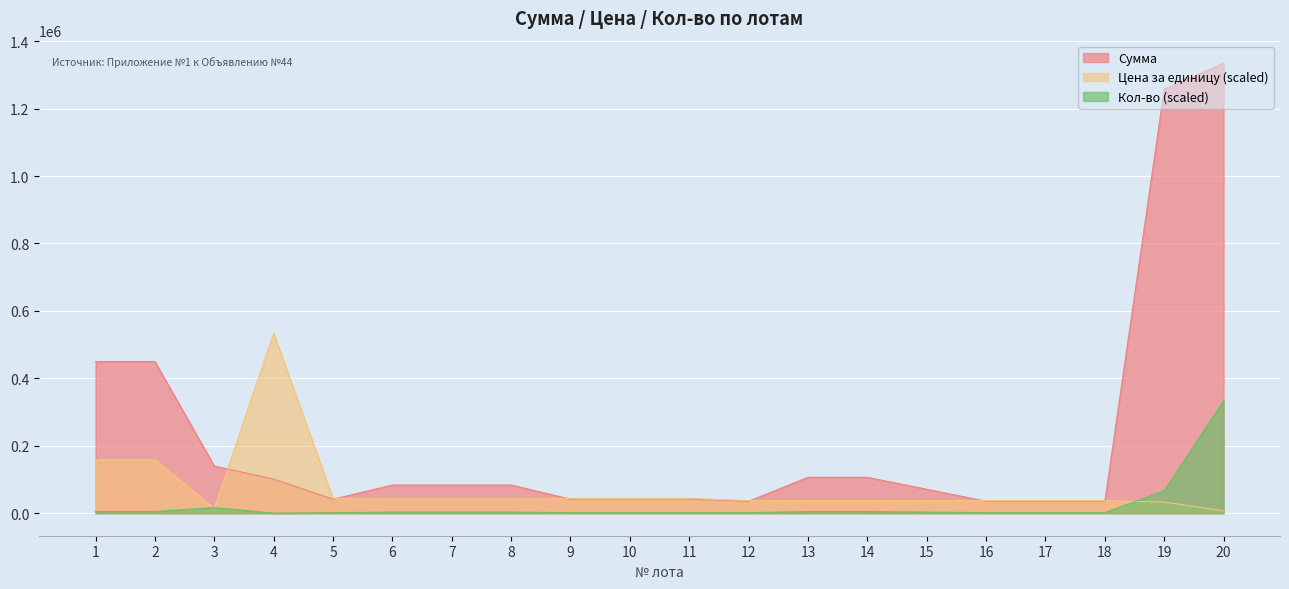

What are all the series names shown in the legend?

Сумма, Цена за единицу (scaled), Кол-во (scaled)